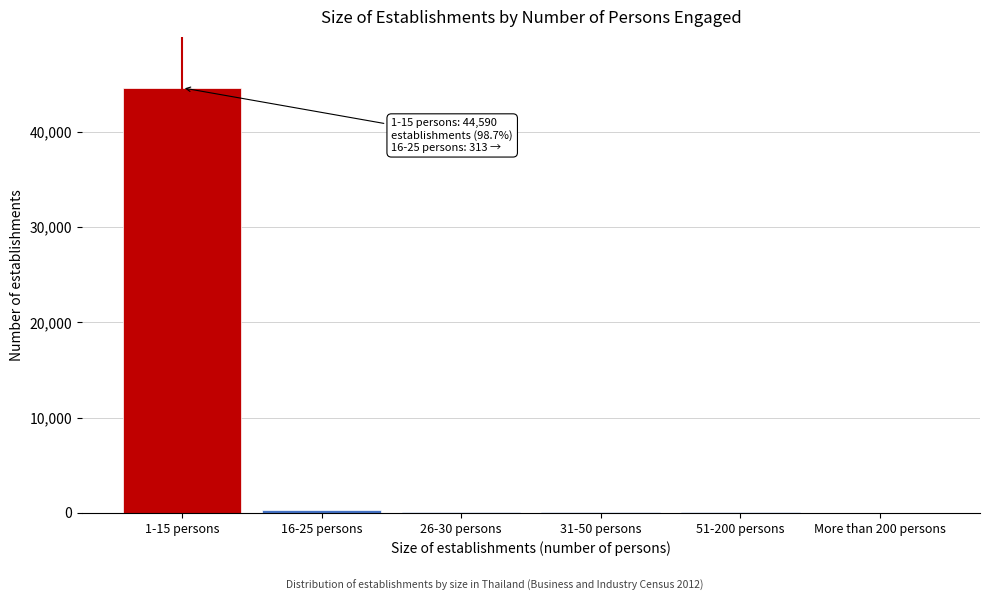

The value at 1-15 persons is 44590. True or false?

True